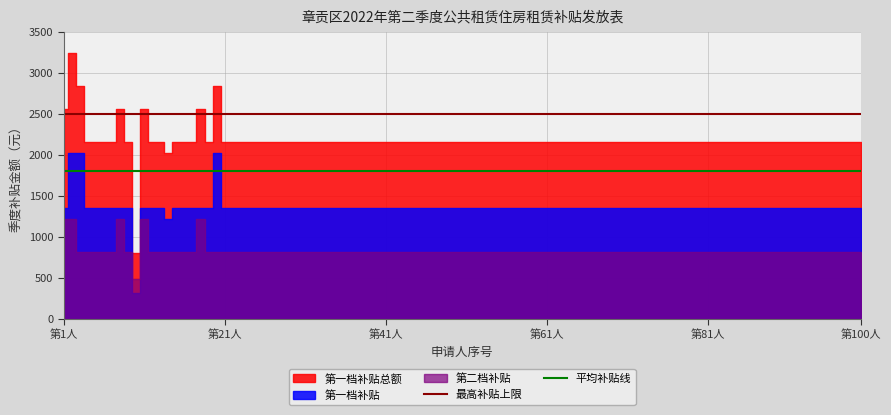

What is the minimum value for 最高补贴上限?

2500